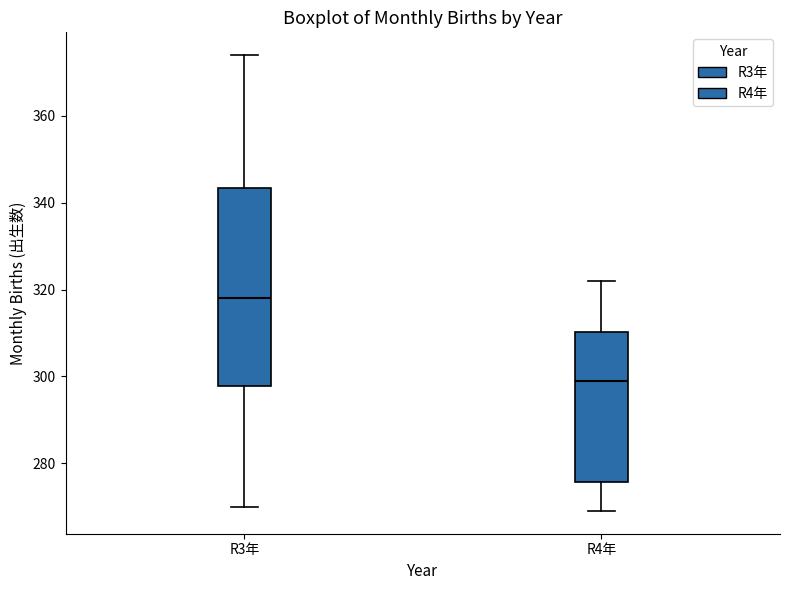

Reading left to right, read every box against the y-axis: the position of its median line, the range the box covers, and the ends of its whiskers. The values are not printed on the chart, so give them approximately, as read against the axis.

R3年: median 318, box 298 to 344, whiskers 270 to 374
R4年: median 300, box 276 to 310, whiskers 270 to 322